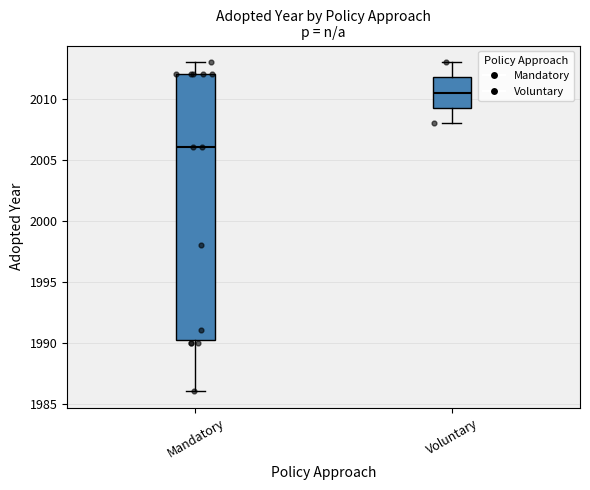

Which box is the tallest, from its lower edge to its upper edge?

Mandatory